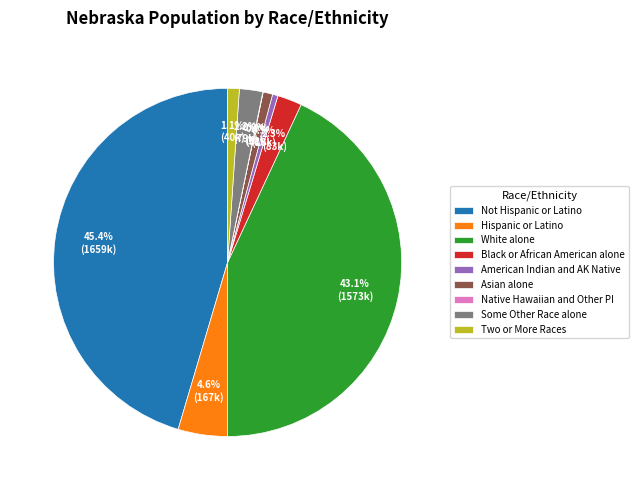

What percentage is NOT represented by Black or African American alone?

97.7%